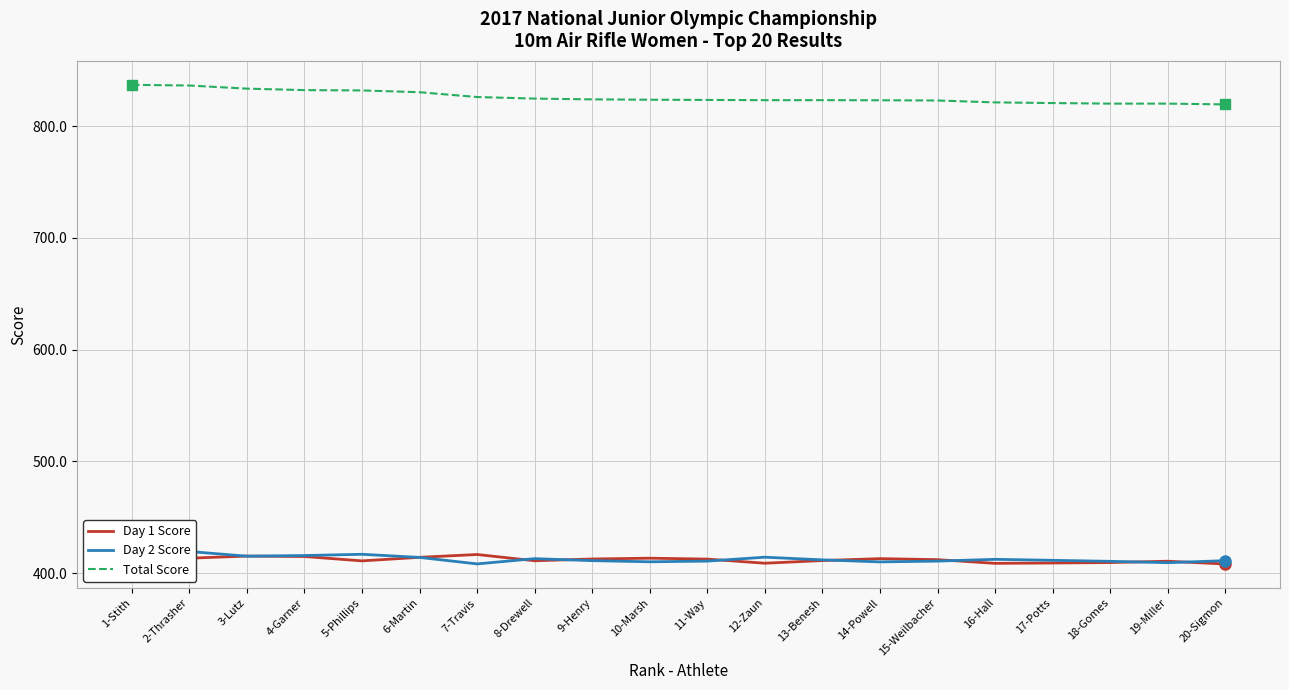

Where is Total Score nearest to the value 828?

7-Travis